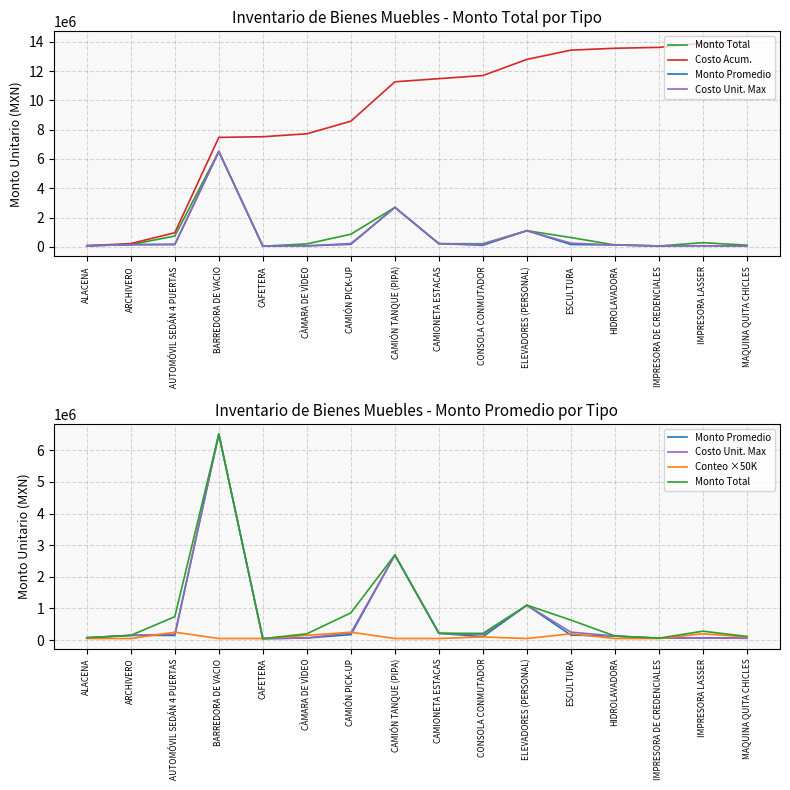

What is the sum of all Costo Unit. Max values?

12007943.8